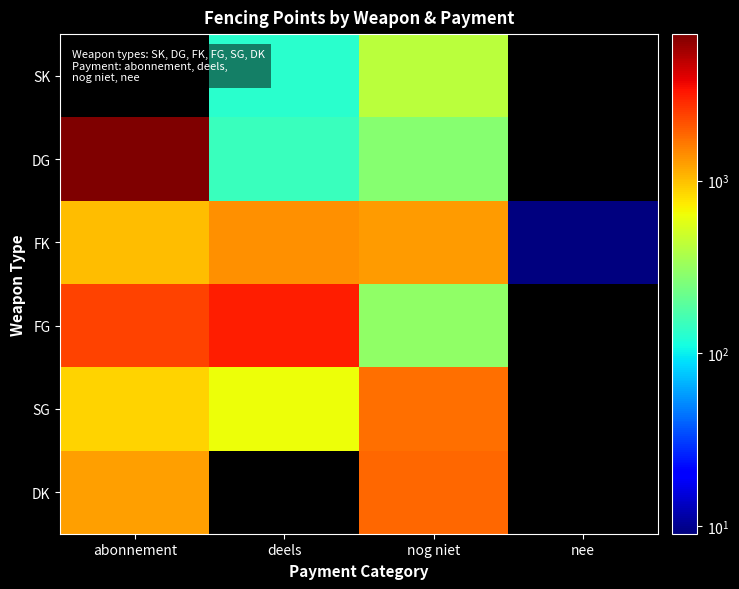

What value does the FK series have at deels?

1393.6